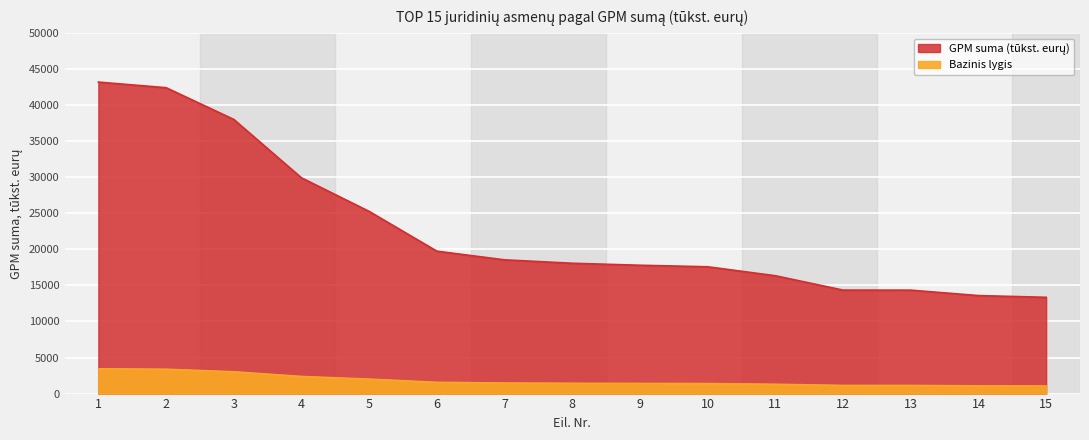

At which category does the chart reach its peak across all series?

1